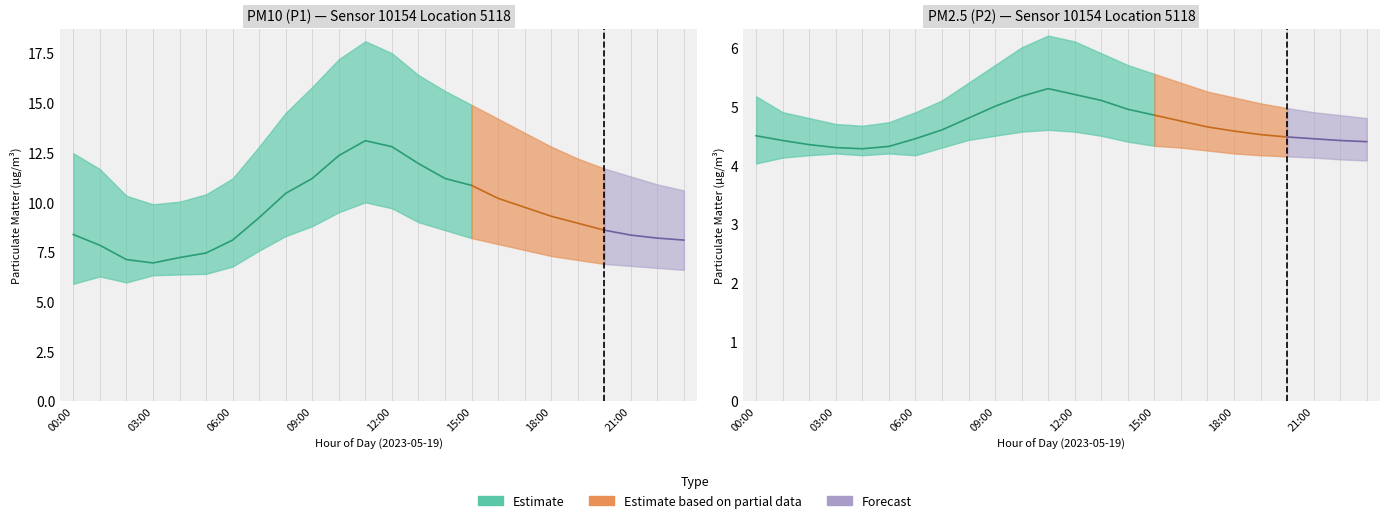

Reading right to left, transcribe all the data shown in this chart.

P1_mean: 8.1	8.2	8.3	8.6	8.9	9.3	9.8	10.2	10.8	11.2	11.9	12.8	13.1	12.3	11.2	10.4	9.2	8.1	7.5	7.2	7.0	7.1	7.8	8.4
P1_upper: 10.6	10.9	11.3	11.7	12.2	12.8	13.5	14.2	14.9	15.6	16.4	17.5	18.1	17.2	15.8	14.5	12.8	11.2	10.4	10.0	9.9	10.3	11.7	12.5
P1_lower: 6.6	6.7	6.8	6.9	7.1	7.3	7.6	7.9	8.2	8.6	9.0	9.7	10.0	9.5	8.8	8.3	7.6	6.8	6.4	6.4	6.3	6.0	6.3	5.9
P2_mean: 4.4	4.4	4.5	4.5	4.5	4.6	4.7	4.8	4.8	5.0	5.1	5.2	5.3	5.2	5.0	4.8	4.6	4.5	4.3	4.3	4.3	4.3	4.4	4.5
P2_upper: 4.8	4.8	4.9	5.0	5.0	5.2	5.2	5.4	5.5	5.7	5.9	6.1	6.2	6.0	5.7	5.4	5.1	4.9	4.7	4.7	4.7	4.8	4.9	5.2
P2_lower: 4.1	4.1	4.1	4.2	4.2	4.2	4.2	4.3	4.3	4.4	4.5	4.6	4.6	4.6	4.5	4.4	4.3	4.2	4.2	4.2	4.2	4.2	4.1	4.0